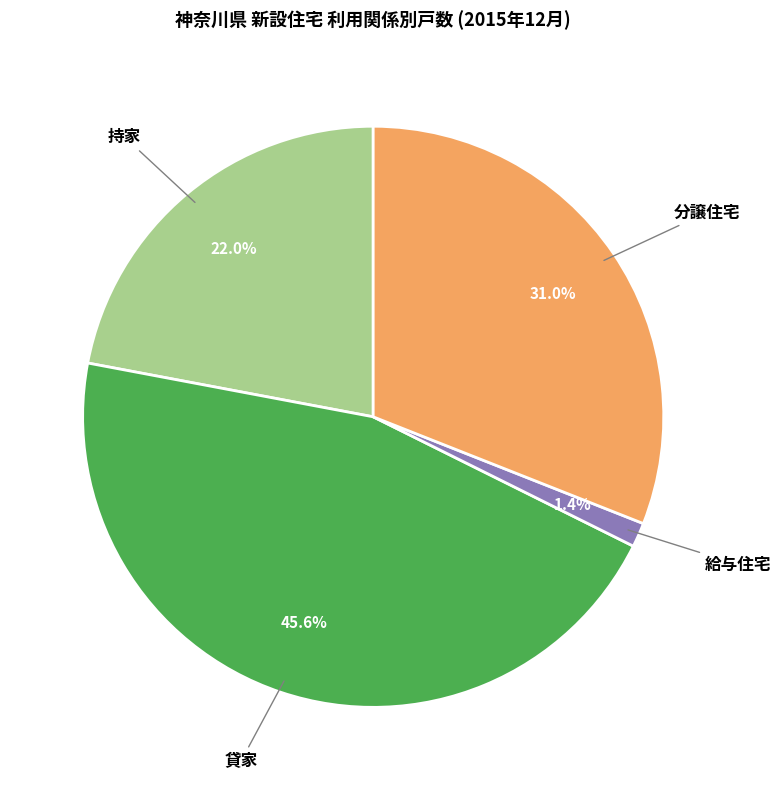

What percentage is NOT represented by 持家?

78.0%